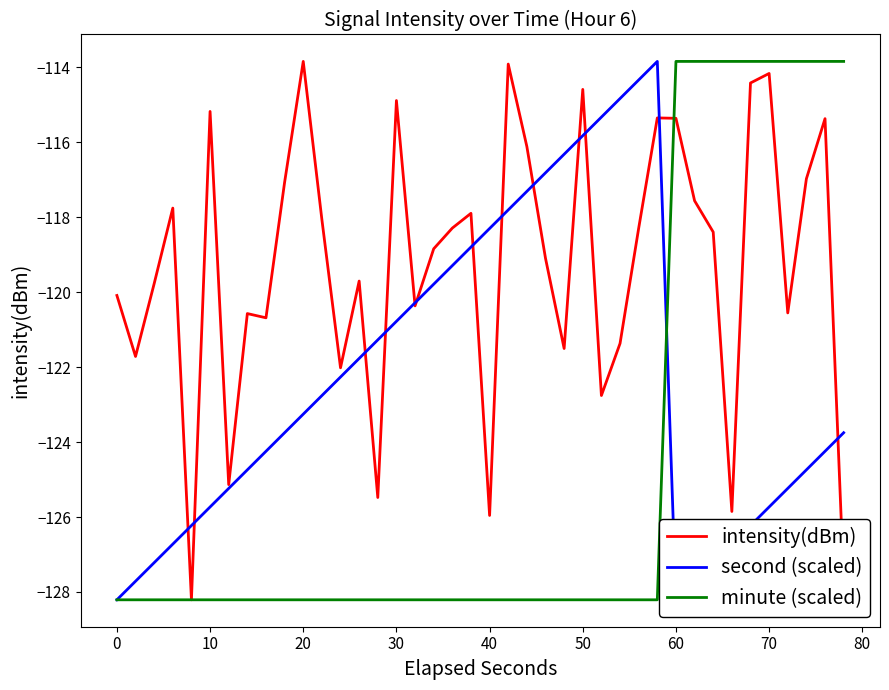

How many intersections are there between minute (scaled) and intensity(dBm)?

1